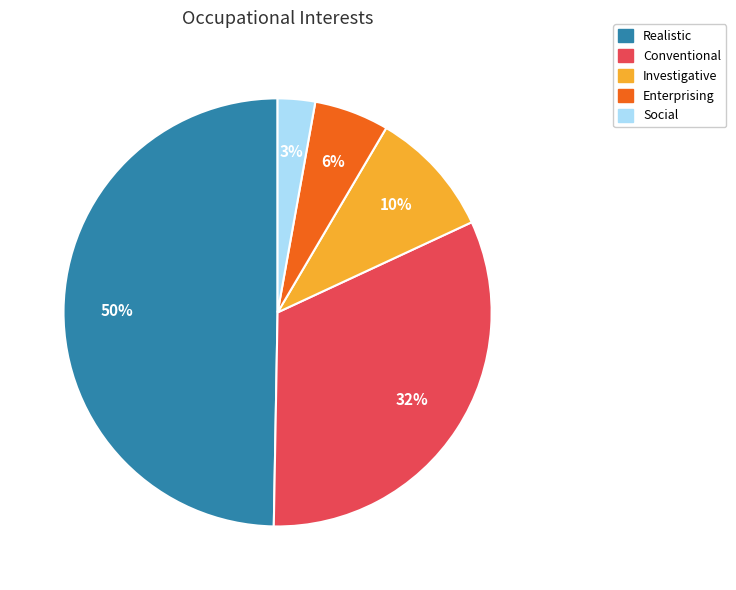

To the nearest percent, what is the difference between the largest and smallest slice percentages?

47%